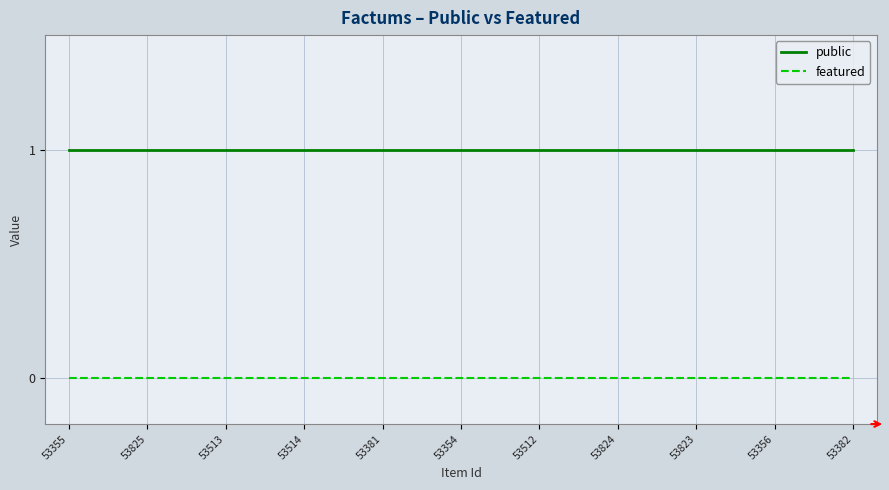

What position from the left is 53825?

2